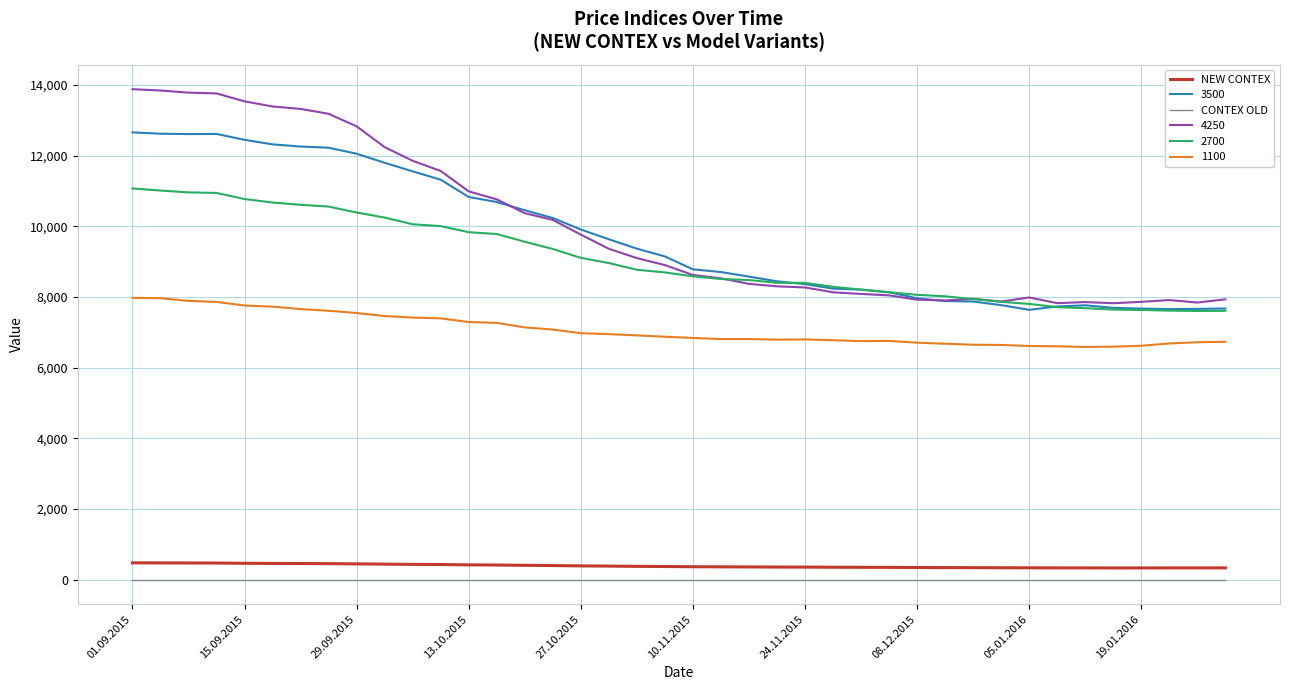

Which series has the largest range (max minus min)?

4250